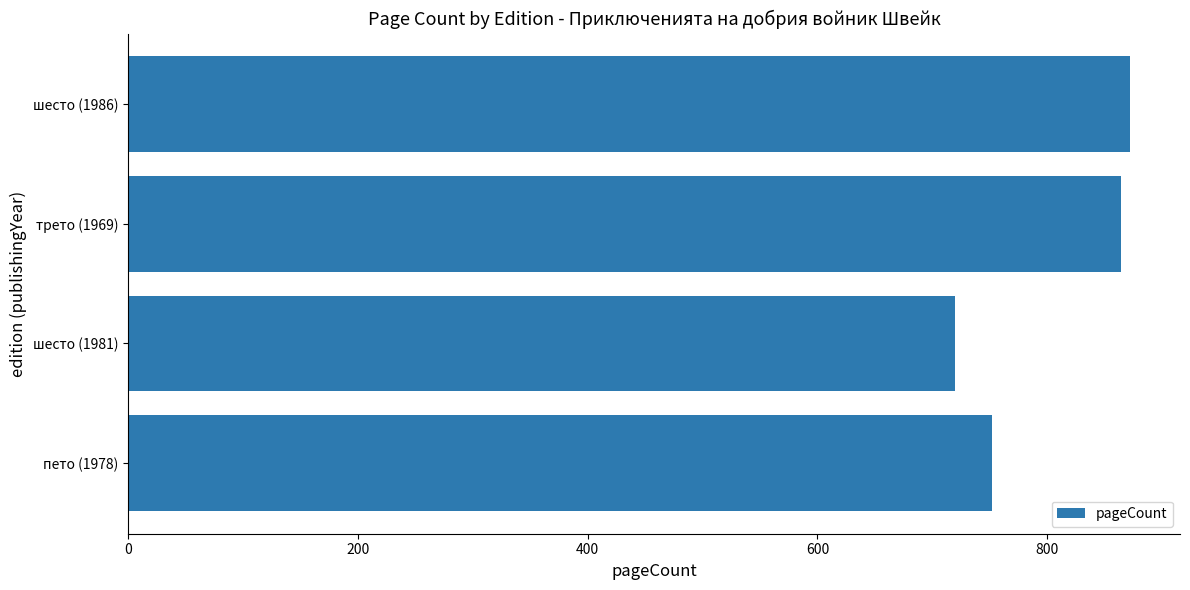

What is the value of the 3rd bar from the top?

720